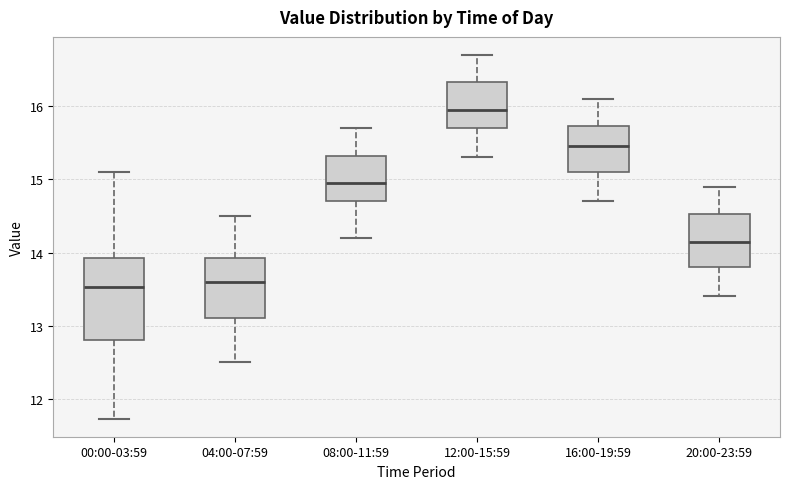

Reading left to right, read every box against the y-axis: the position of its median line, the range the box covers, and the ends of its whiskers. The values are not printed on the chart, so give them approximately, as read against the axis.

00:00-03:59: median 13.5, box 12.8 to 13.9, whiskers 11.7 to 15.1
04:00-07:59: median 13.6, box 13.1 to 13.9, whiskers 12.5 to 14.5
08:00-11:59: median 15.0, box 14.7 to 15.3, whiskers 14.2 to 15.7
12:00-15:59: median 16.0, box 15.7 to 16.3, whiskers 15.3 to 16.7
16:00-19:59: median 15.5, box 15.1 to 15.7, whiskers 14.7 to 16.1
20:00-23:59: median 14.2, box 13.8 to 14.5, whiskers 13.4 to 14.9